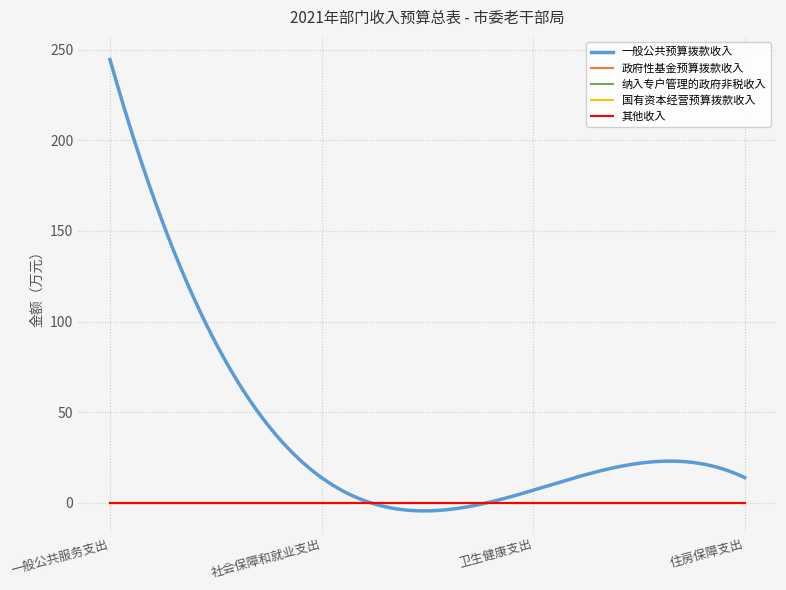

Which series has the widest spread of values?

一般公共预算拨款收入